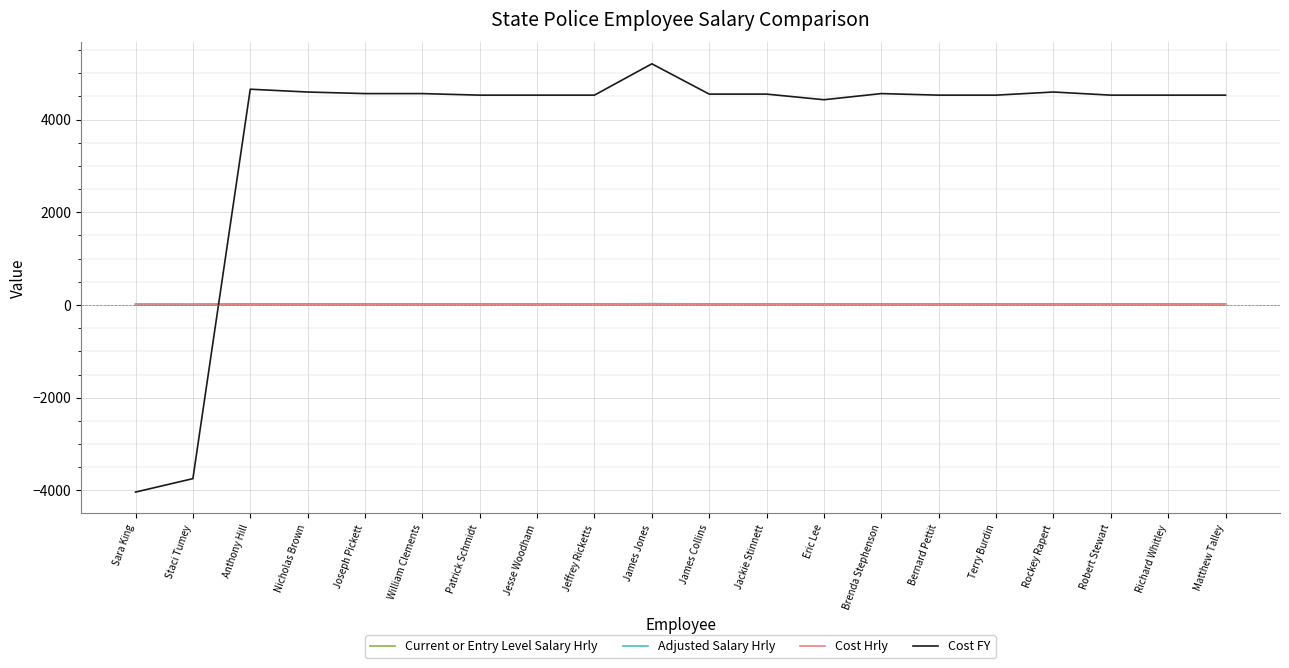

The Adjusted Salary Hrly series shows 23.9 at Matthew Talley. True or false?

True